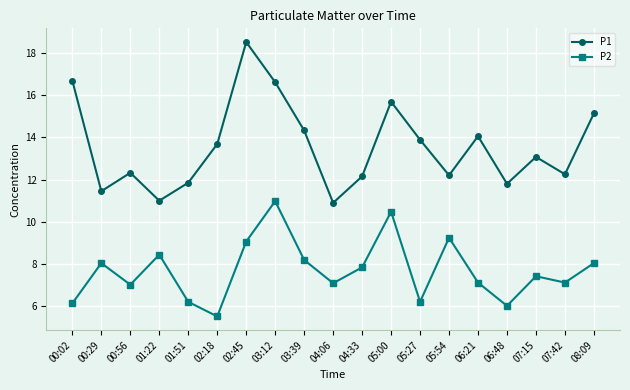

Is the value of P2 at 05:27 greater than the value of P1 at 00:29?

No